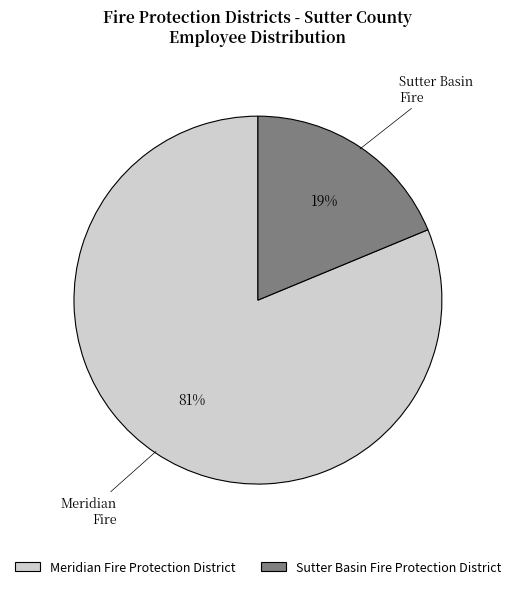

To the nearest percent, what percentage of the pie is Sutter Basin Fire Protection District?

19%